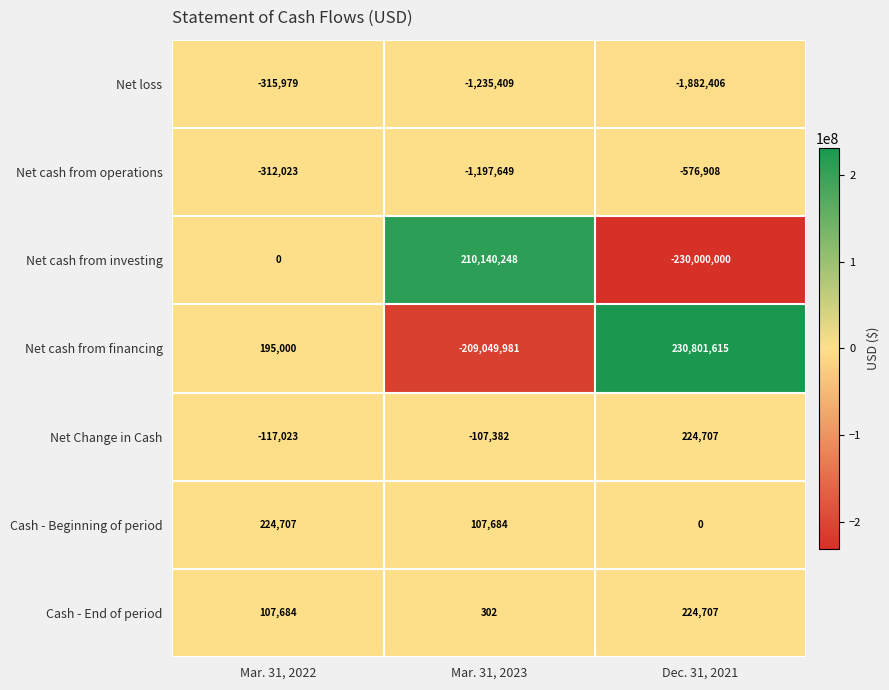

What is the minimum value shown in the chart?

-230000000